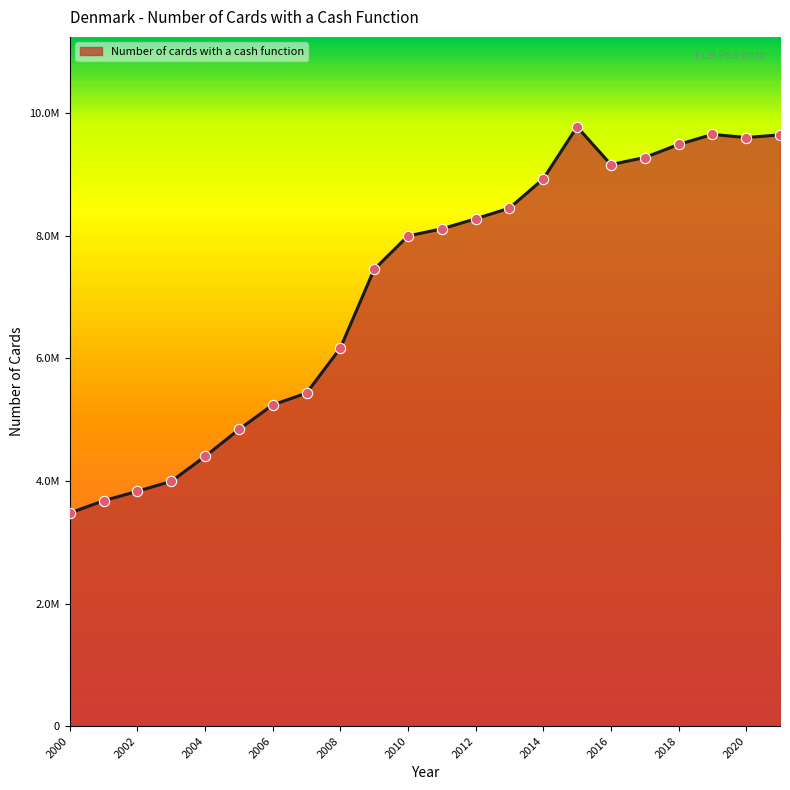

Is this an area chart (filled region under the line)?

Yes